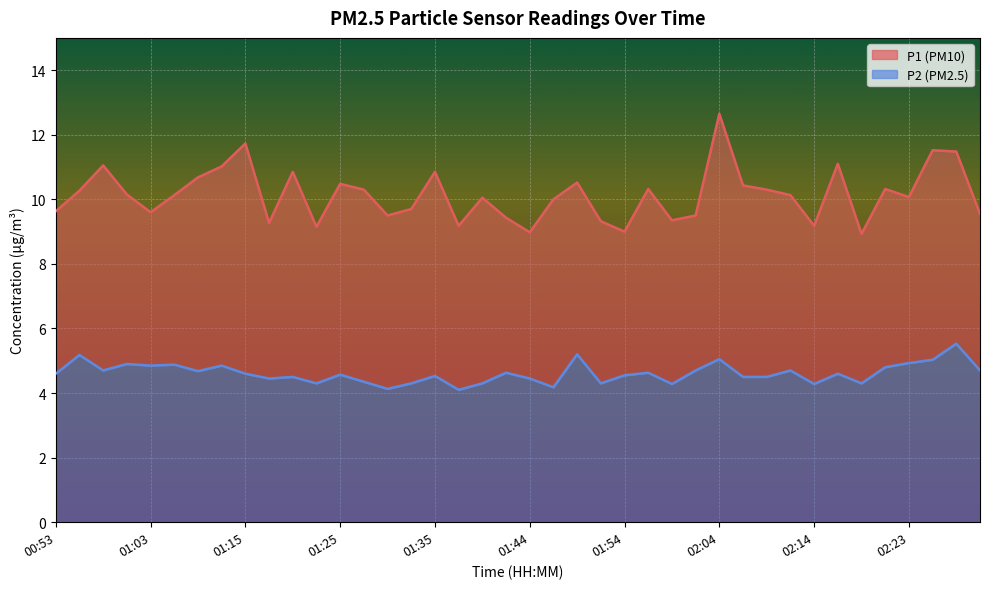

Which label corresponds to the largest value in the chart?

02:04